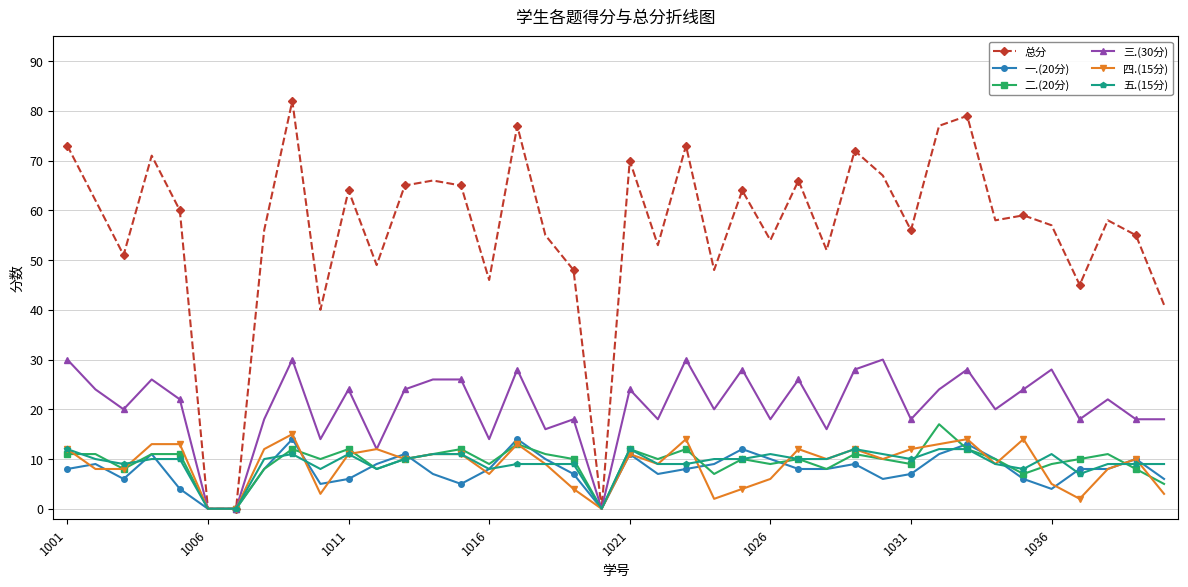

At how many categories does at least one series exceed 32?

37